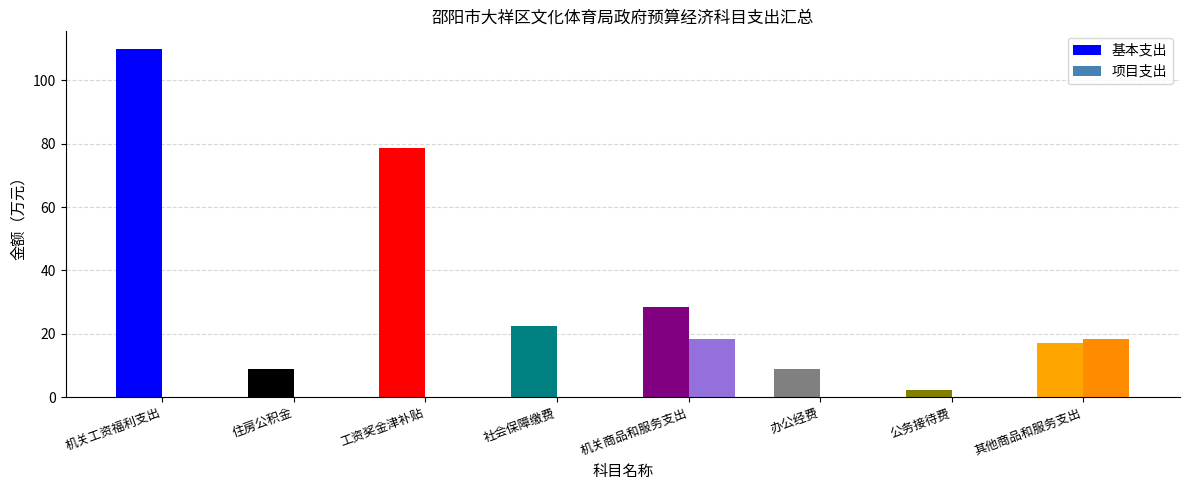

True or false: 项目支出 has a value of 0.0 at 工资奖金津补贴.

True